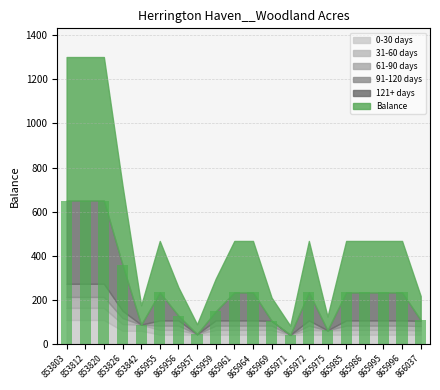

What is the greatest value displayed?

650.6